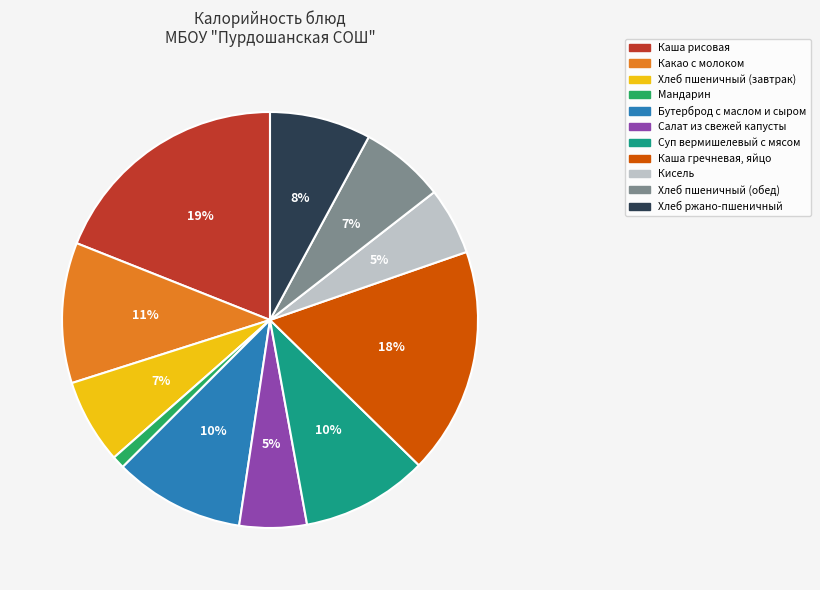

To the nearest percent, what portion does Суп вермишелевый с мясом represent?

10%